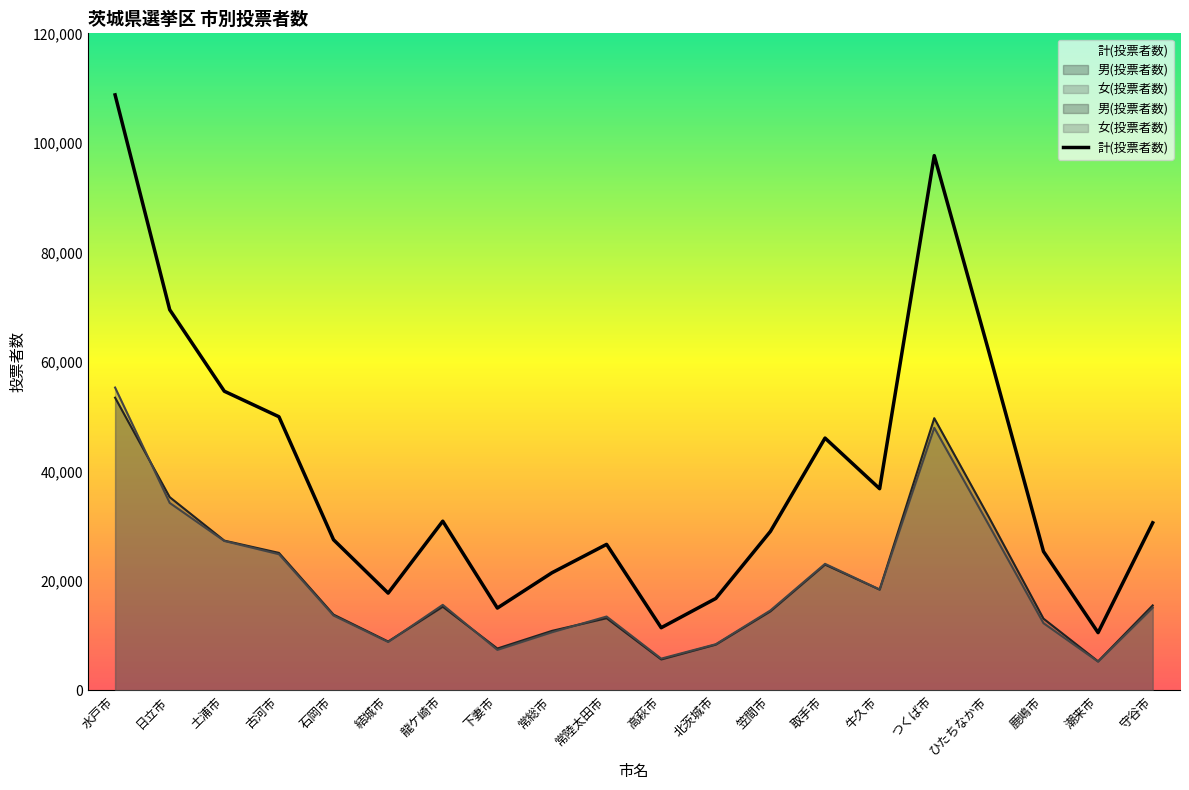

List the series in order of their peak value, lowest first.

男(投票者数), 女(投票者数), 計(投票者数)